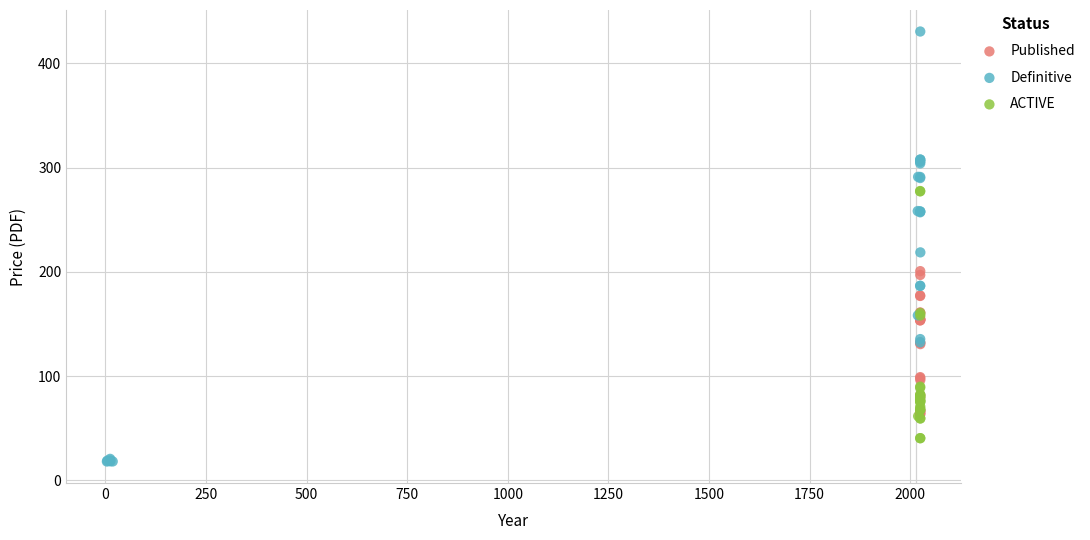

Which series has the widest spread of Y values?

Definitive